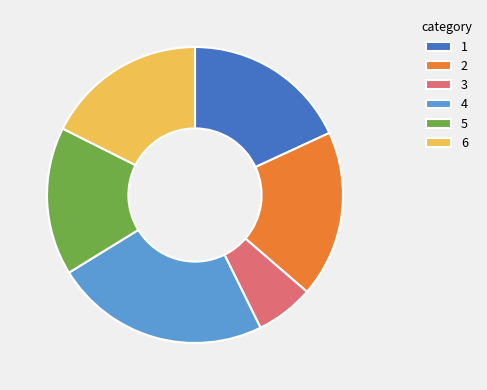

How many slices are in this pie chart?

6